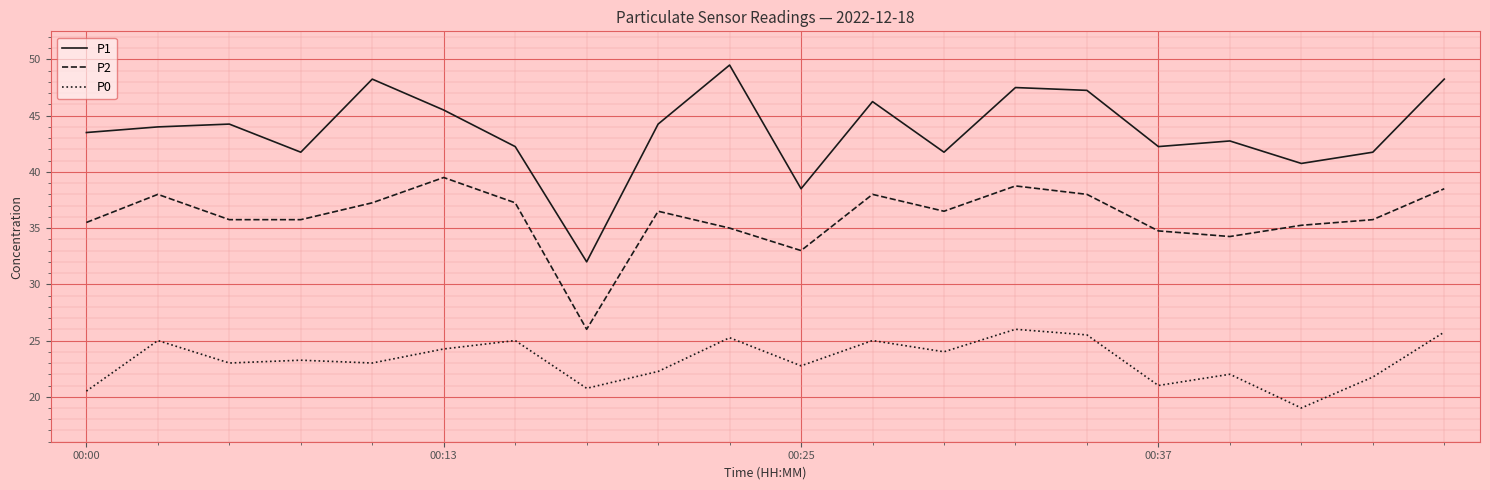

True or false: P0 and P2 intersect in this chart.

False